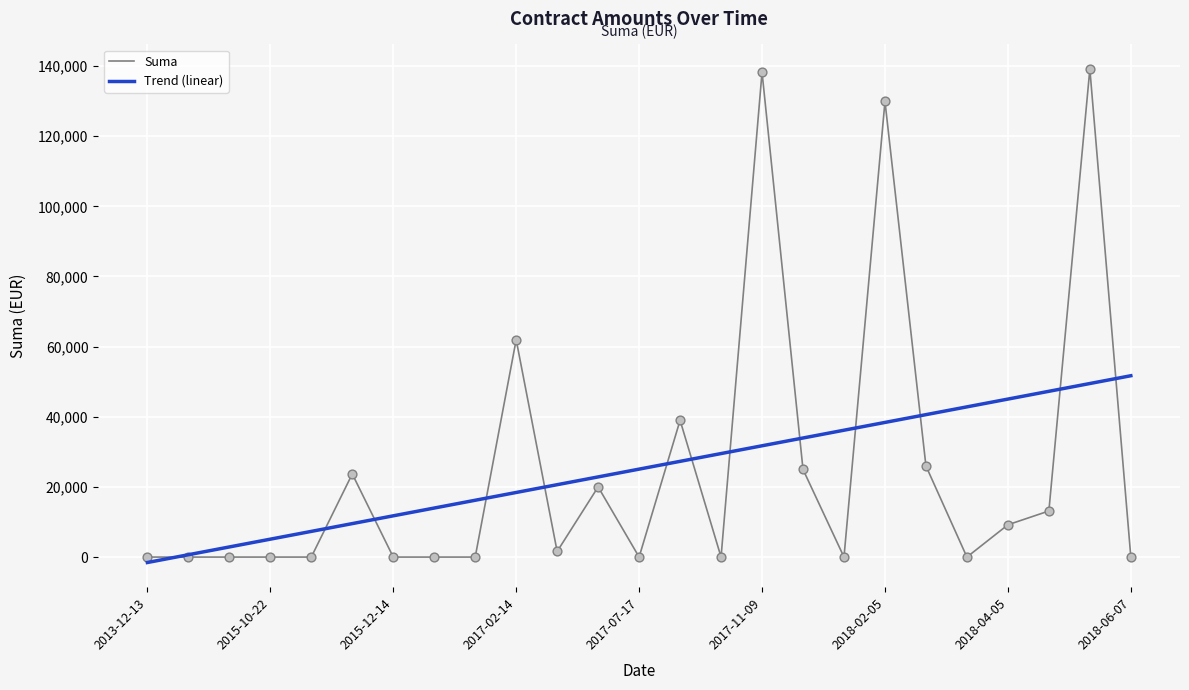

At how many categories does at least one series exceed 78177?

3